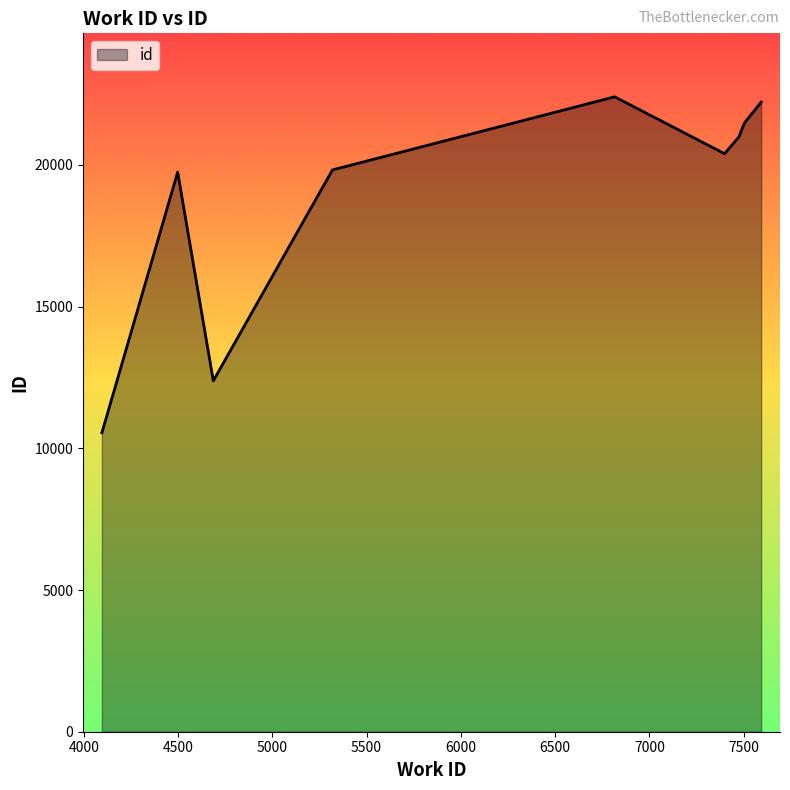

What is the greatest value displayed?

22402